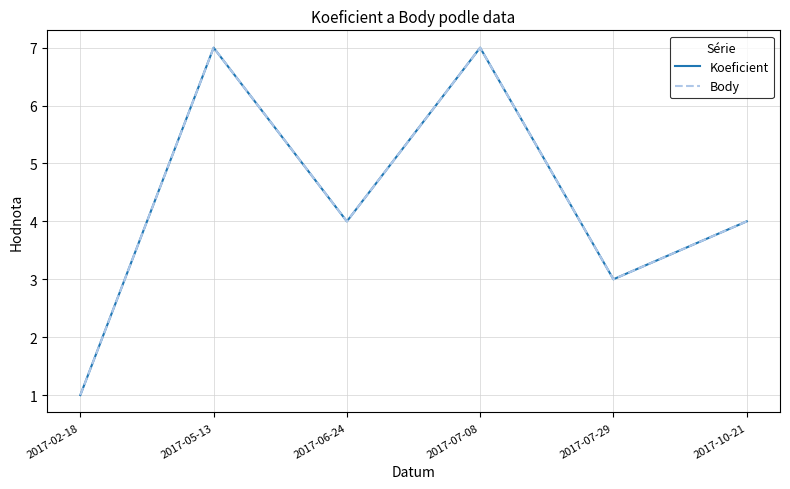

The Body series shows 7 at 2017-05-13. True or false?

True